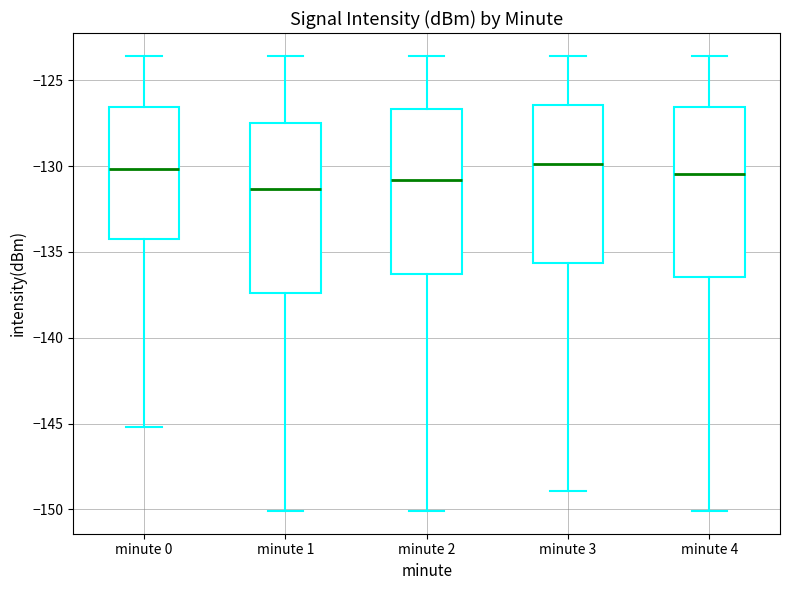

Where does the upper whisker of the box for minute 4 end on the y-axis? The values are not printed on the chart, so give them approximately, as read against the axis.

-123.5